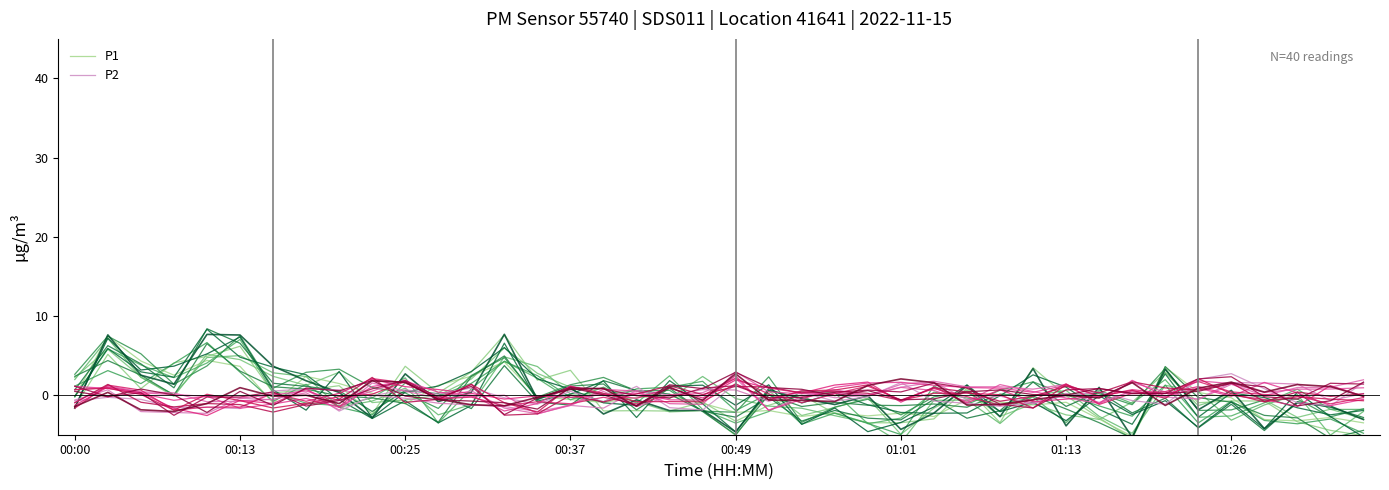

Is it true that P1 equals -1.7 at 39?

False